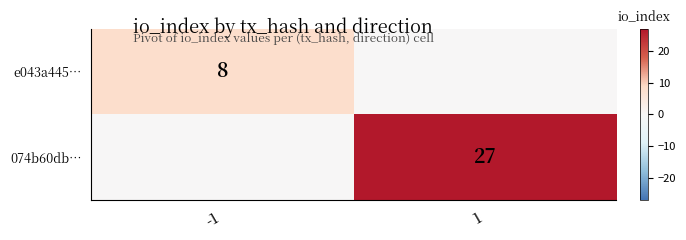

At which category is the sum across all series the highest?

1